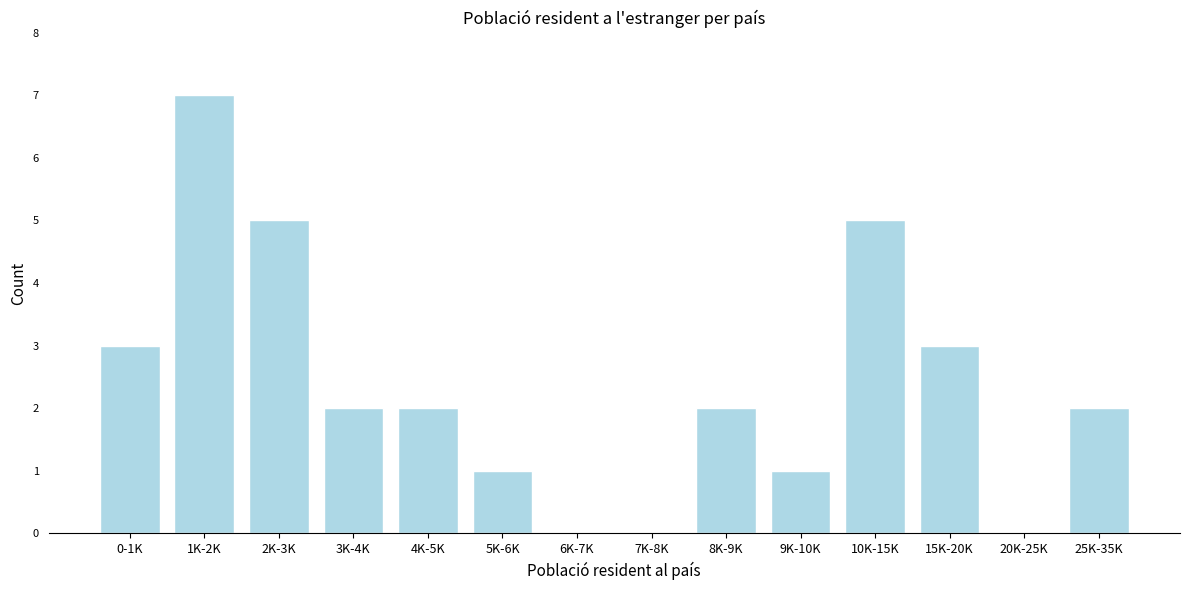

Reading left to right, extract all data points from this chart.

0-1K=3	1K-2K=7	2K-3K=5	3K-4K=2	4K-5K=2	5K-6K=1	6K-7K=0	7K-8K=0	8K-9K=2	9K-10K=1	10K-15K=5	15K-20K=3	20K-25K=0	25K-35K=2